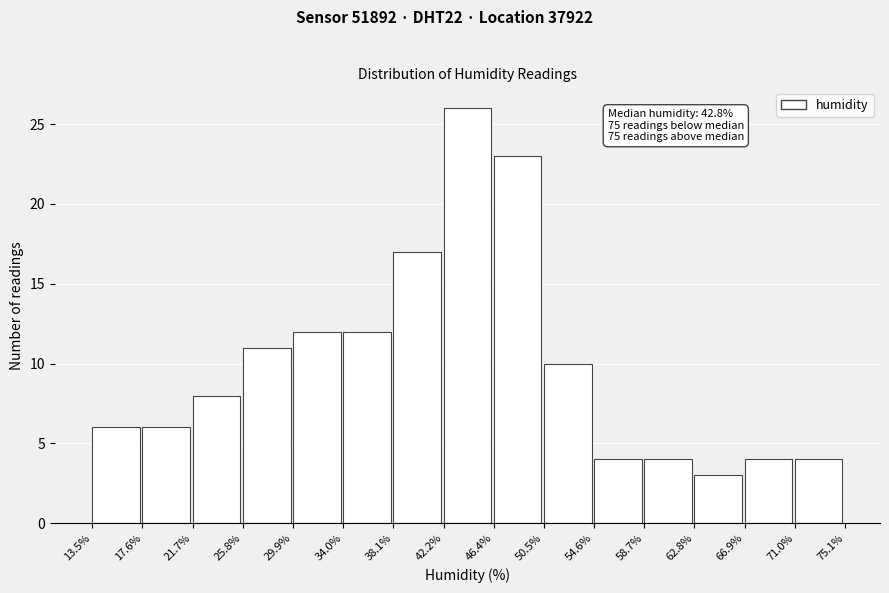

Which range on the x-axis has the tallest bar?

42.2% to 46.4%